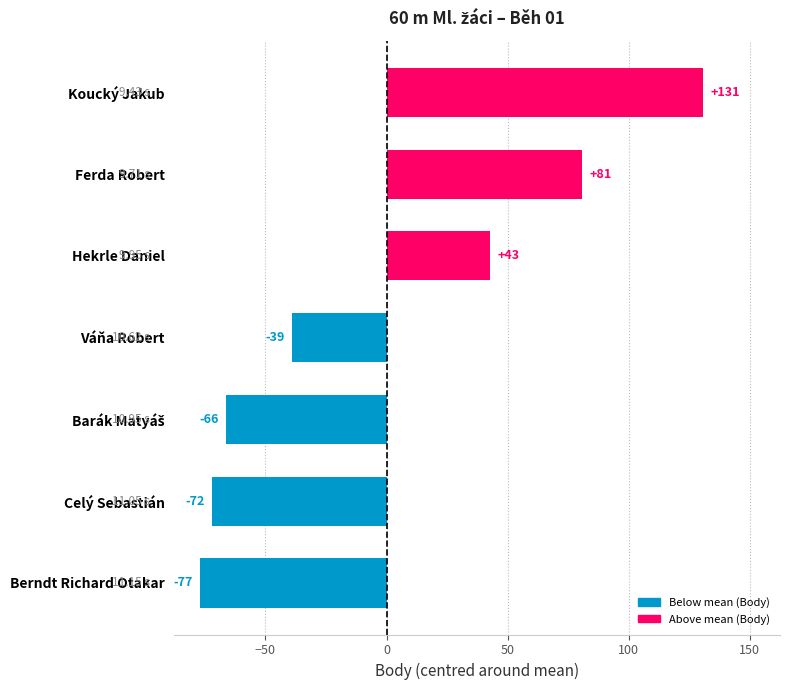

How many bars are there in total?

7